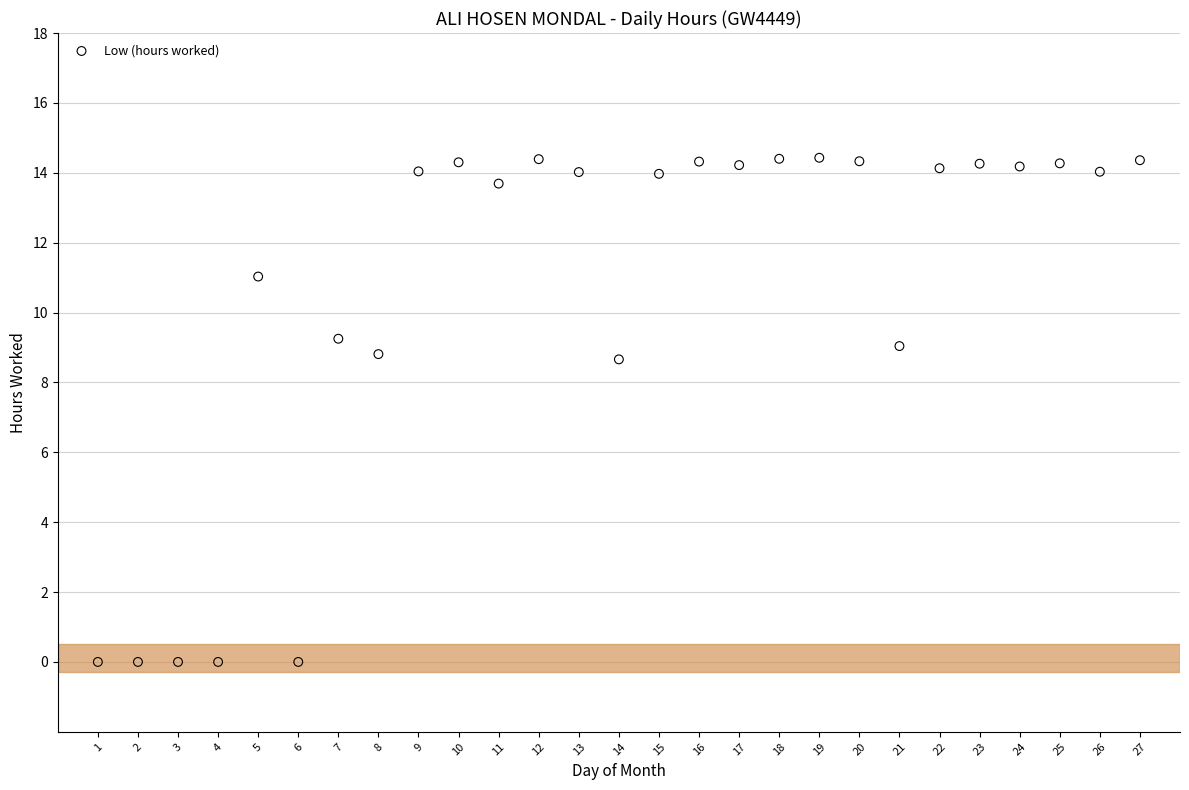

What is the range of Y values (max minus min)?

14.4